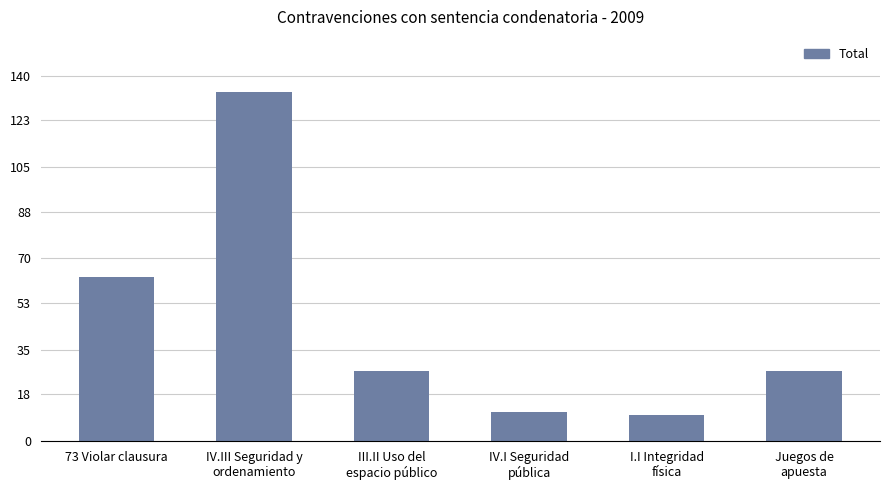

What is the smallest value displayed?

10